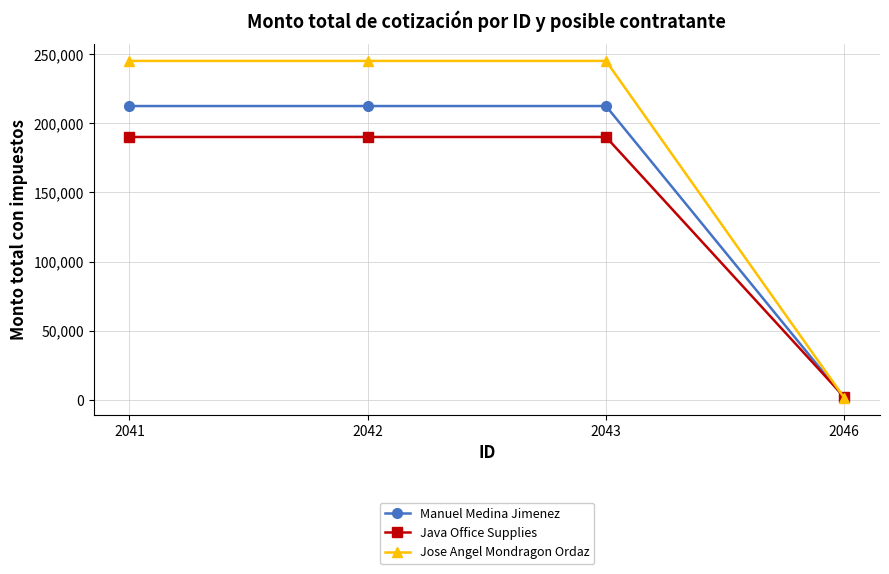

How many lines are shown in the chart?

3